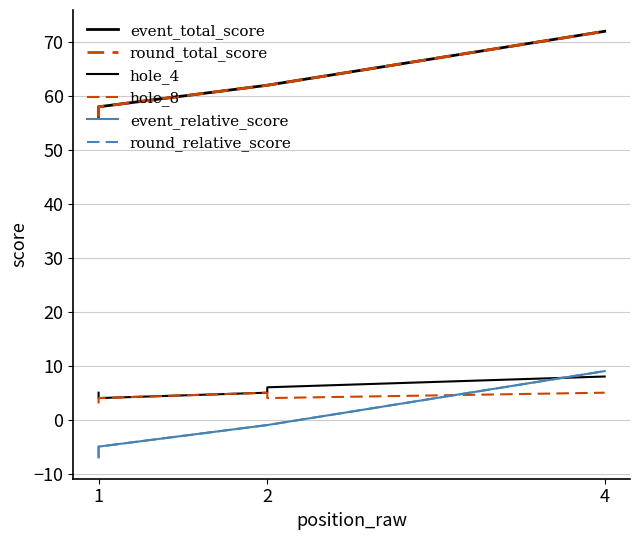

What is the value of the event_total_score point at the 1st from the left?

56